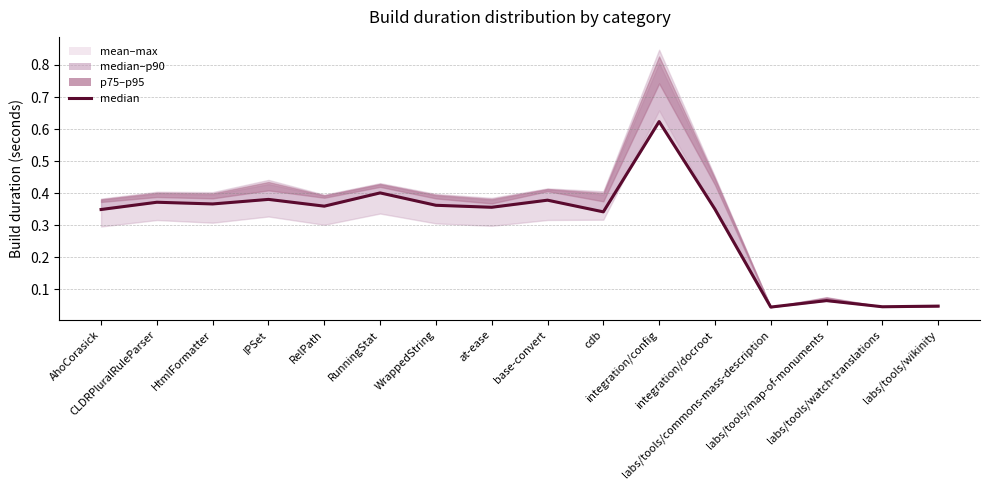

How many data points does each series have?

16